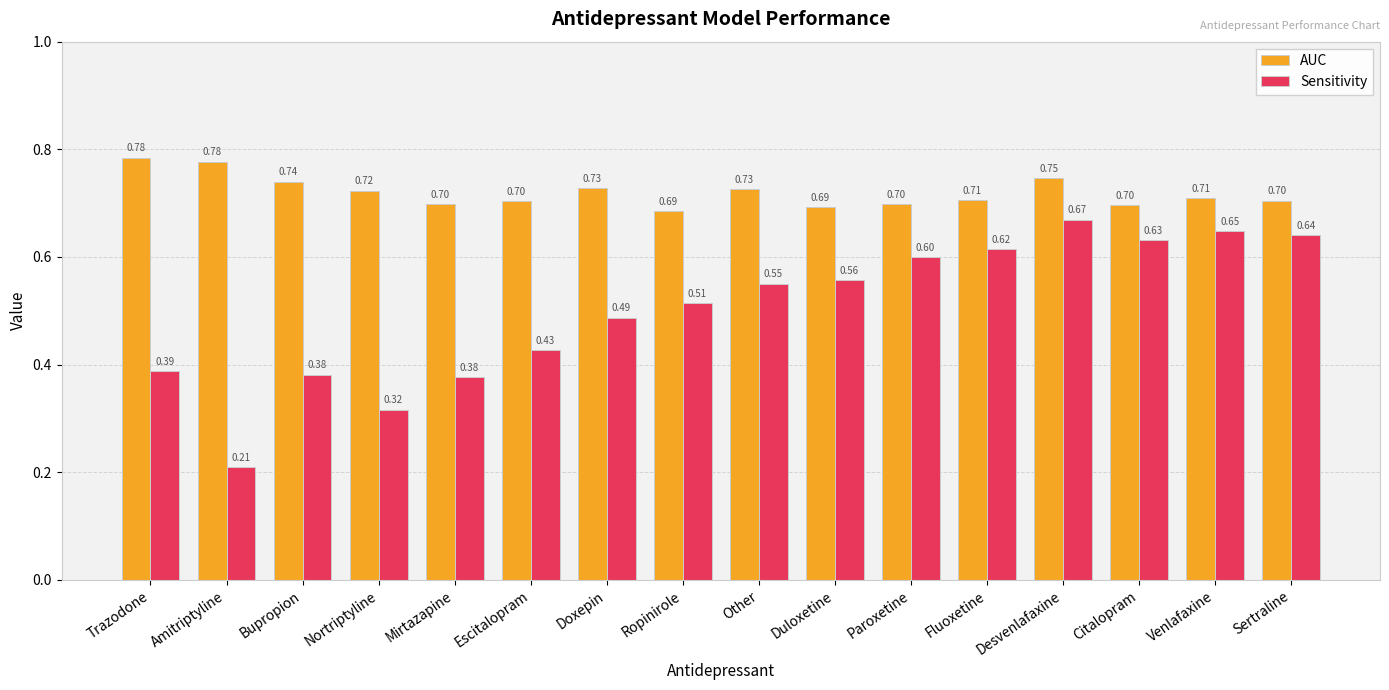

How many groups of bars are there?

16